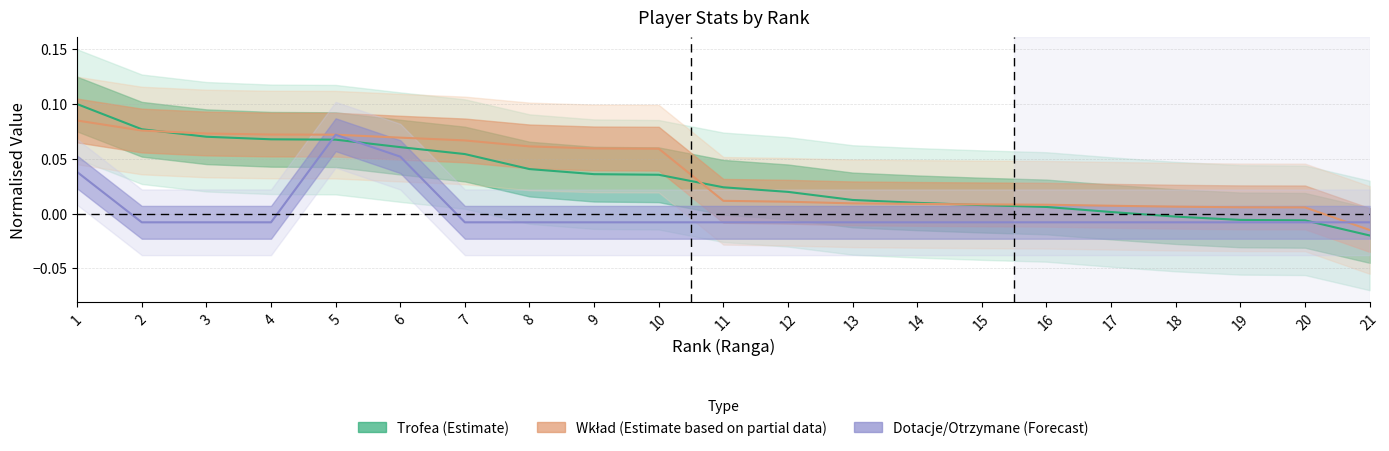

Between which two adjacent categories do Trofea (Estimate) and Wkład (Partial) first intersect?

2 and 3